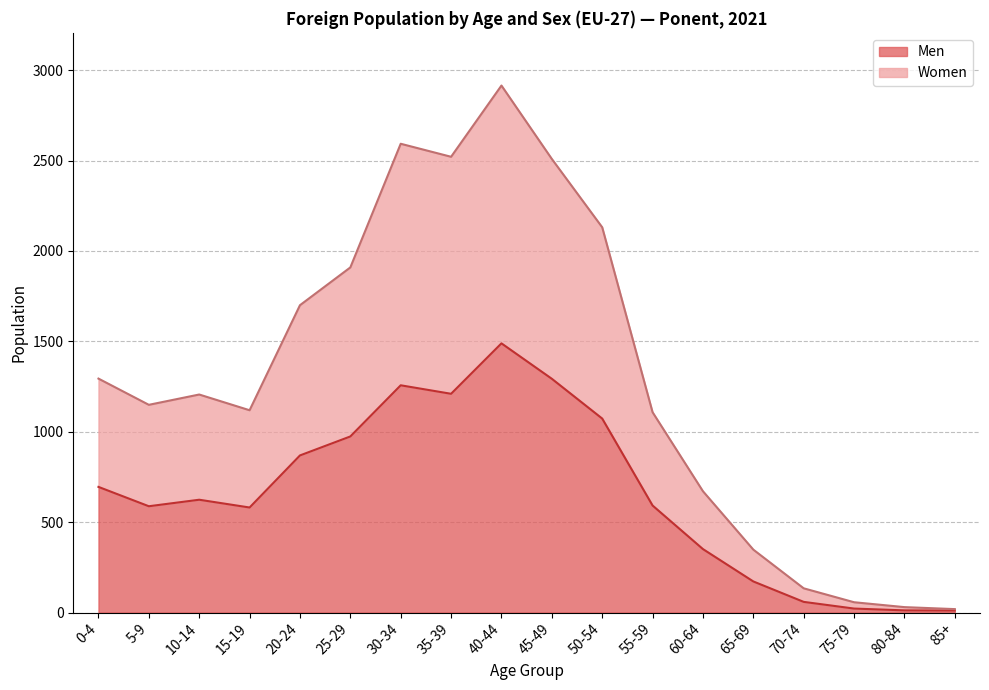

At which label does Men reach its minimum?

85+